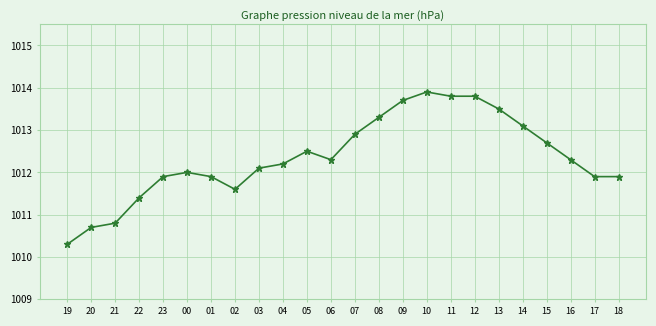

What is the minimum value shown in the chart?

1010.3